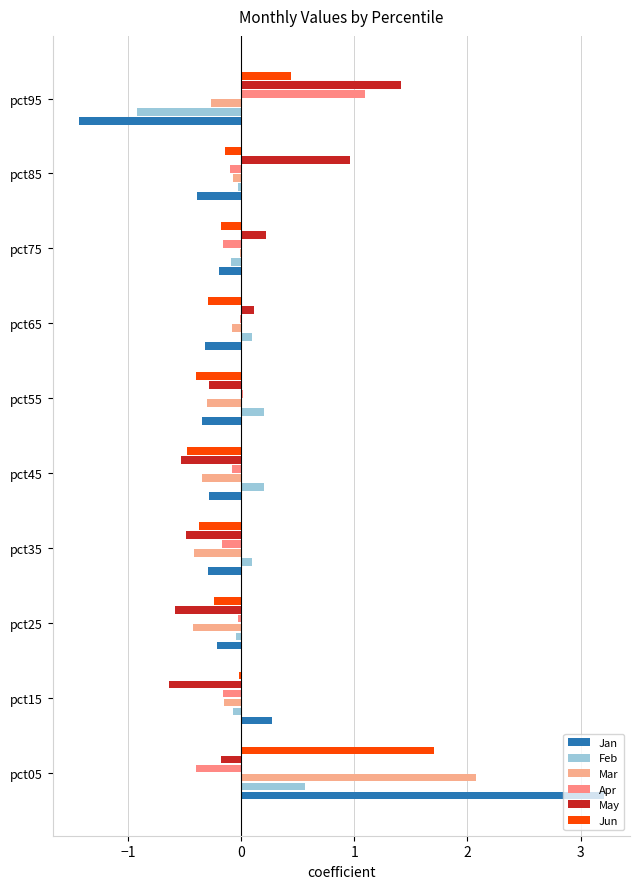

What is the maximum value for Feb?

0.6